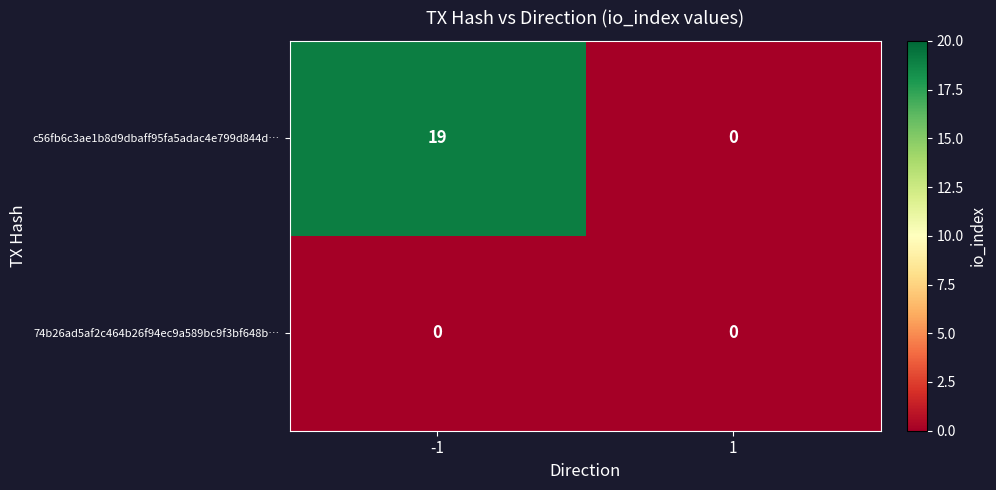

What is the total value across all series at -1?

19